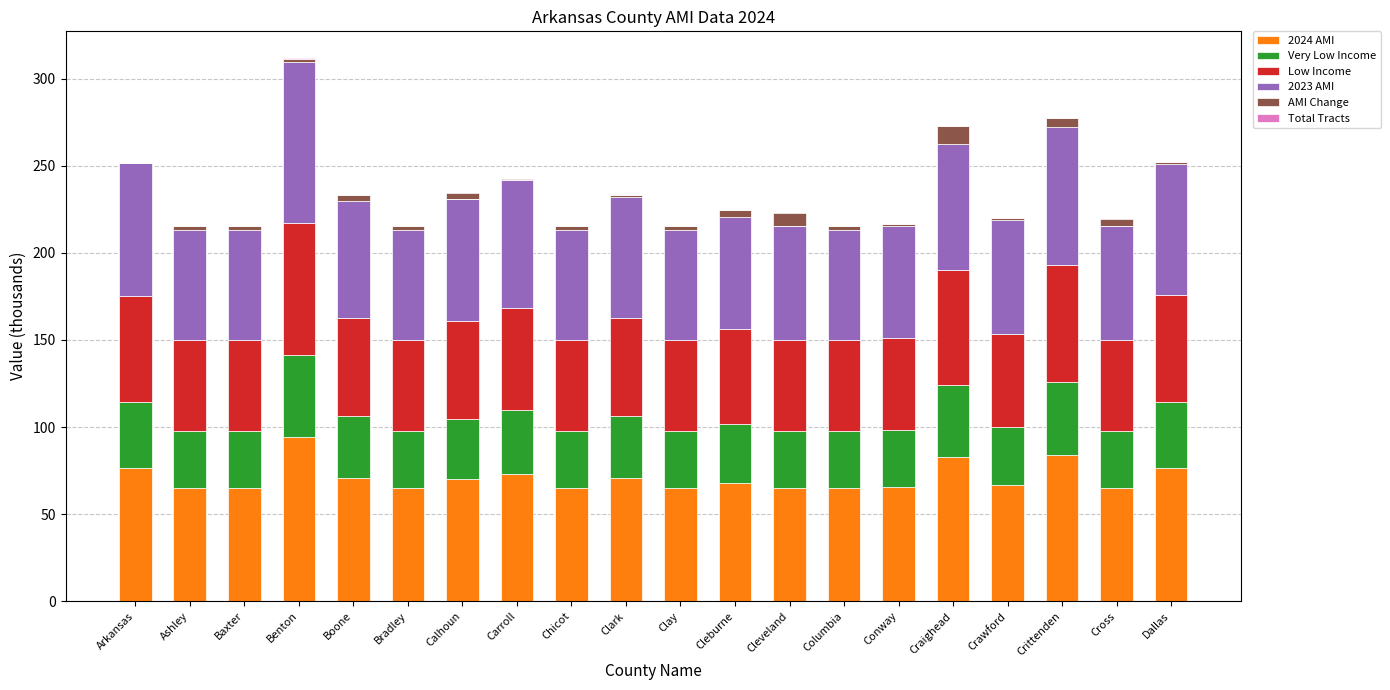

What is the difference between the maximum and minimum values in the 2023 AMI series?

29.0